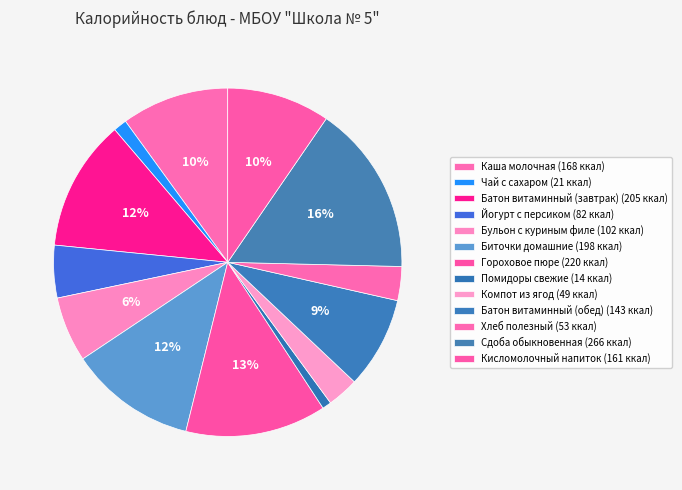

The Помидоры свежие slice represents 1% of the pie. True or false?

True